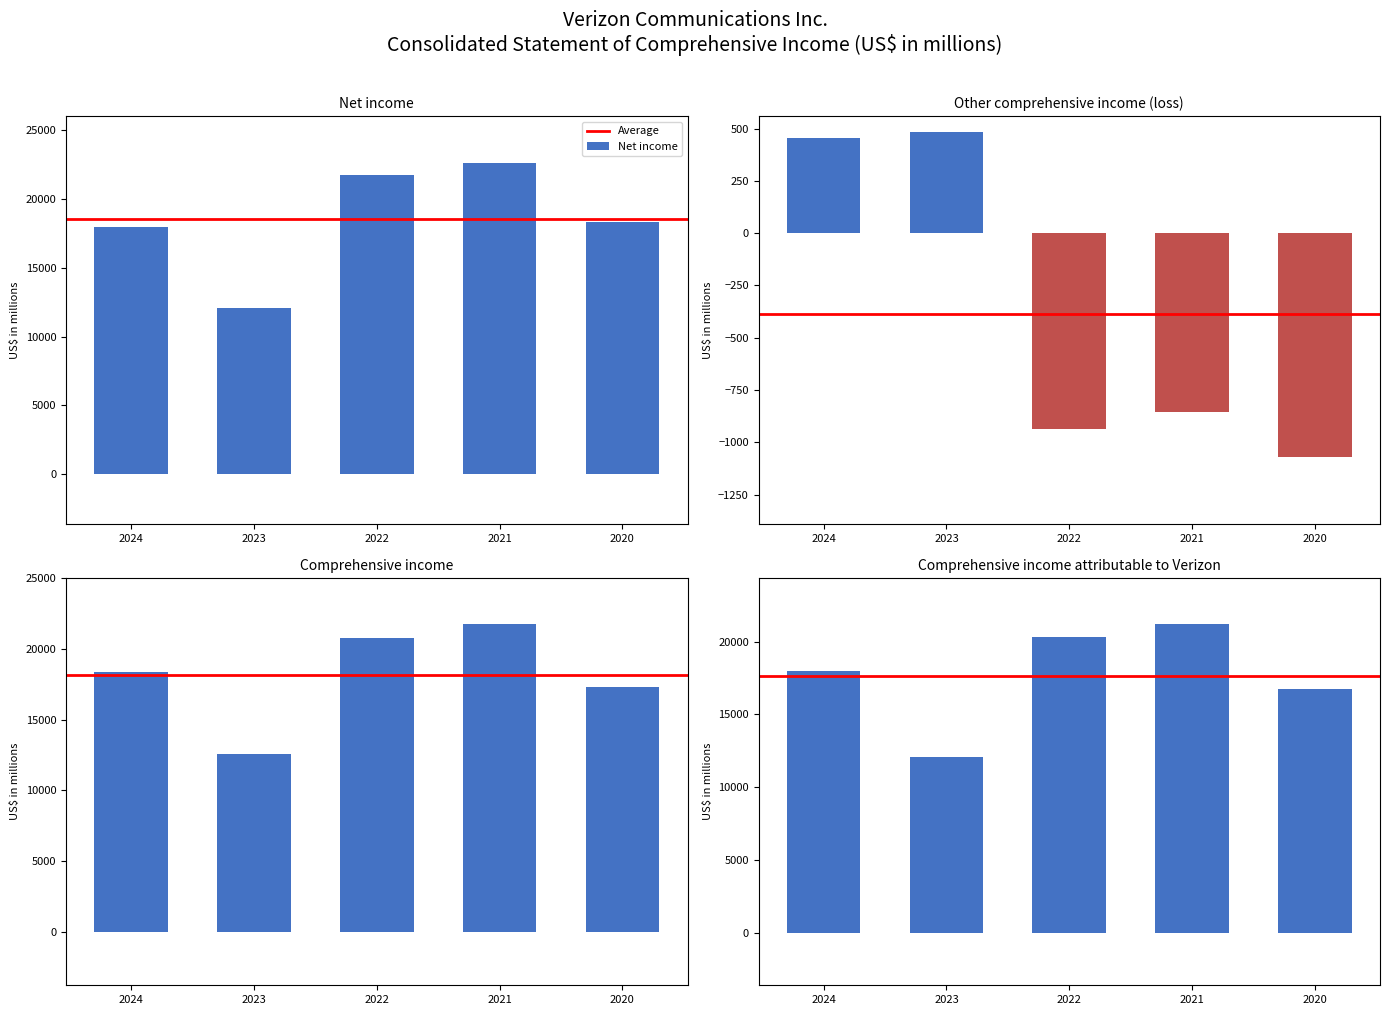

Are the bars grouped side by side (vs. stacked)?

Yes